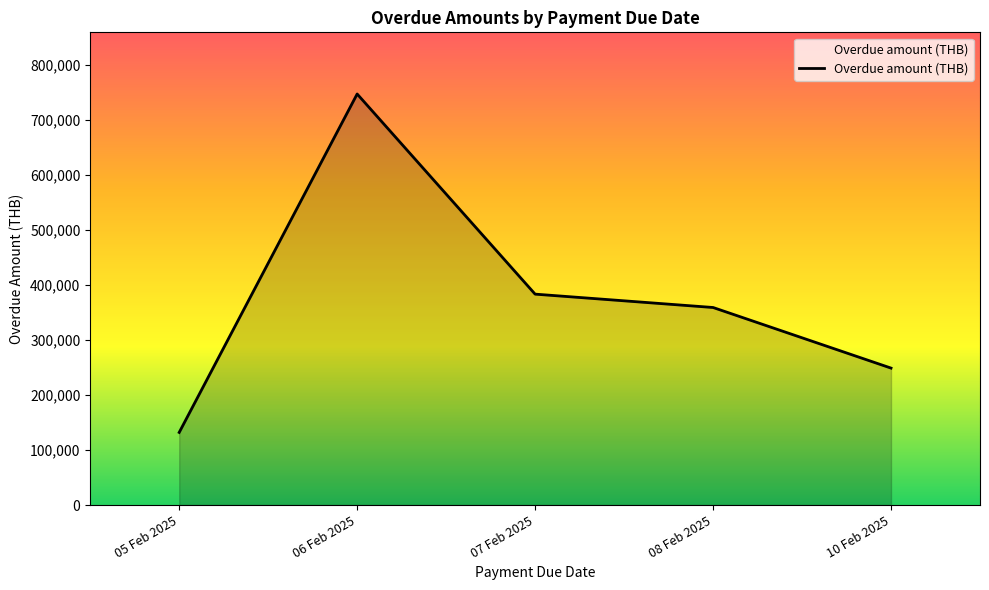

True or false: the data shows 75426 at 05 Feb 2025.

False